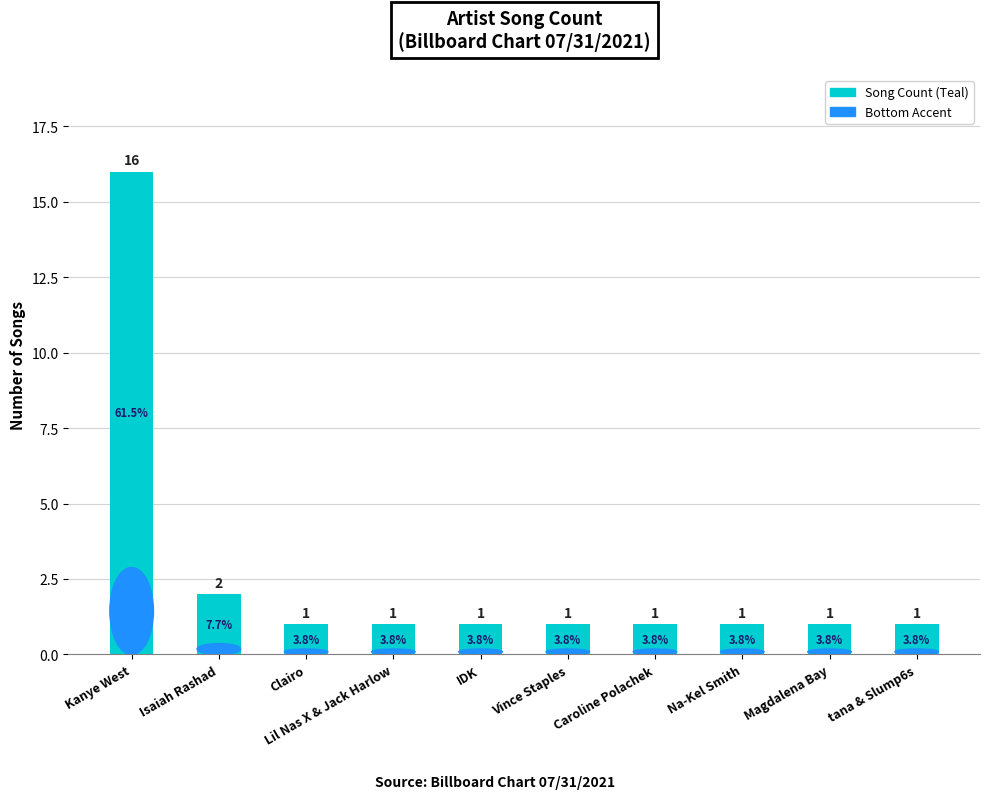

Does the chart contain stacked bars?

No